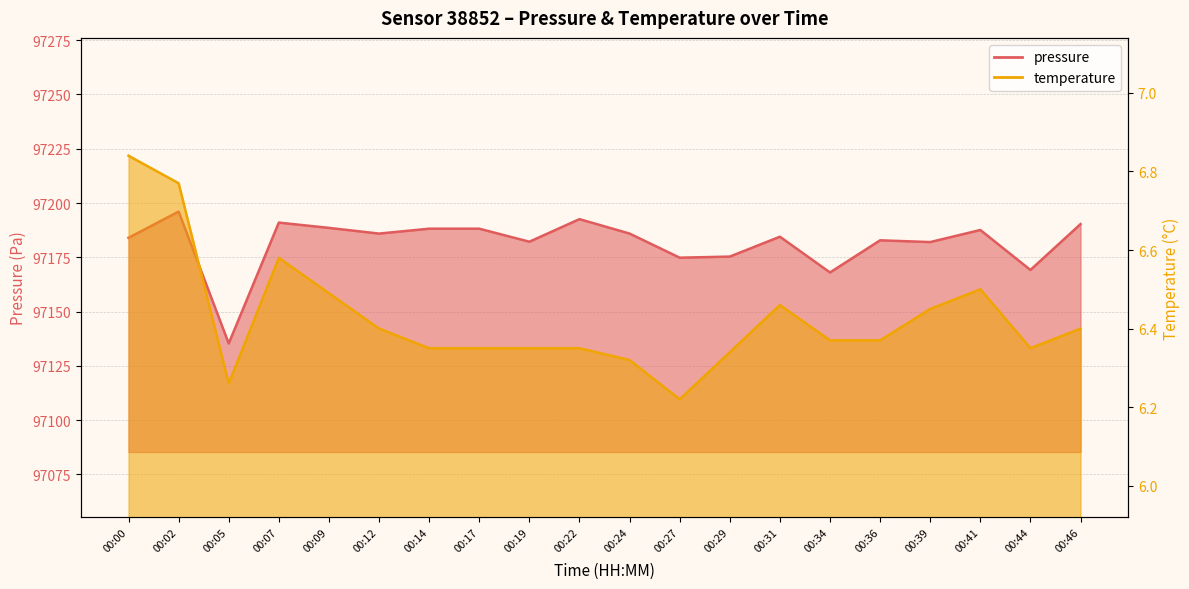

List the series in order of their peak value, lowest first.

temperature, pressure